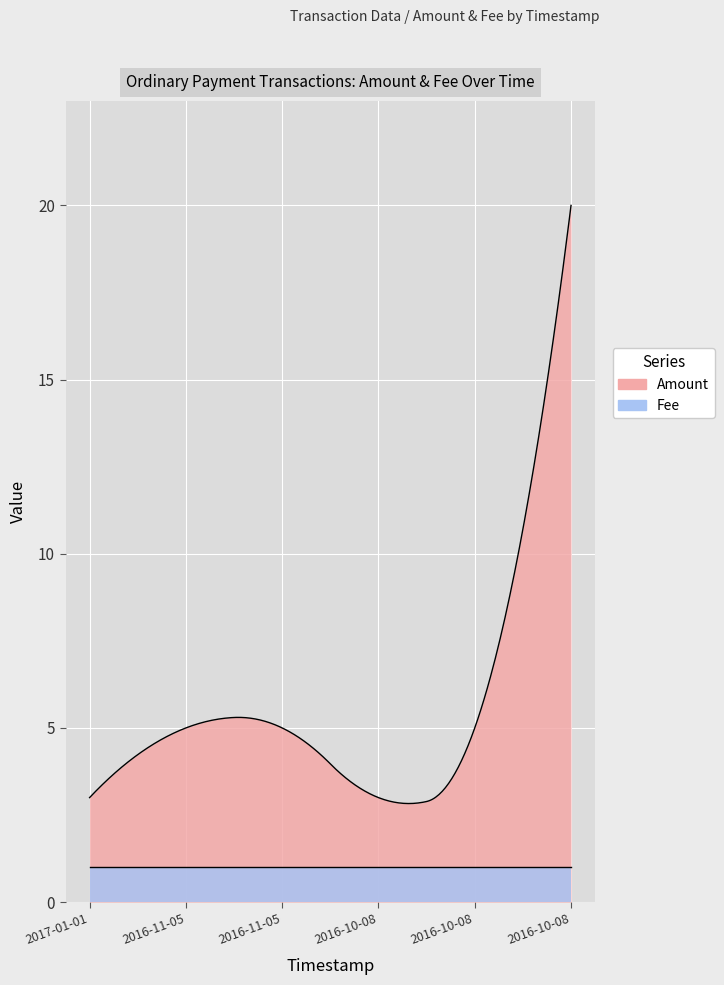

Rank the series by their average value, from highest to lowest.

Amount, Fee